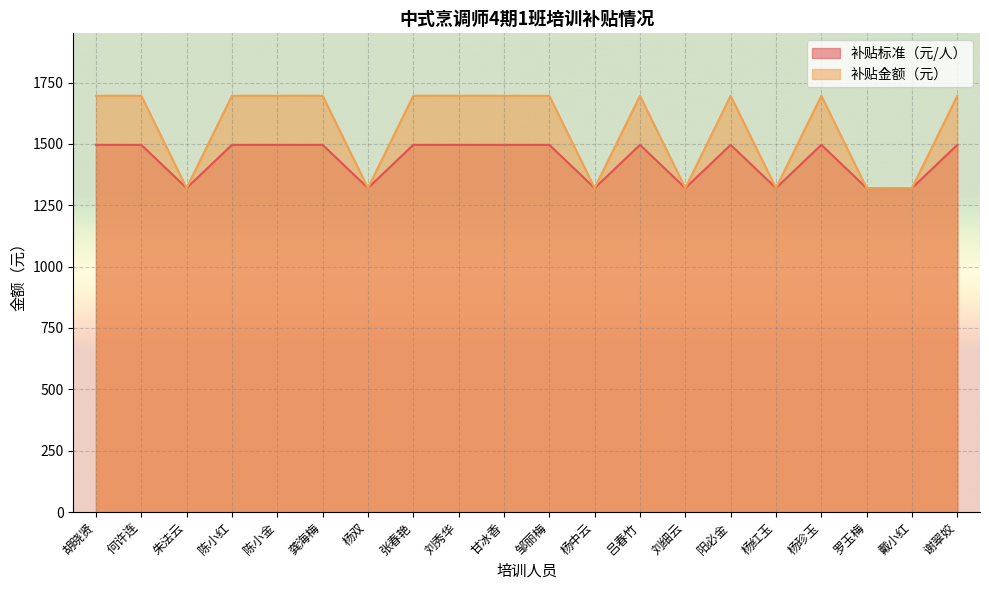

Rank the series by their maximum value, from highest to lowest.

补贴金额（元）, 补贴标准（元/人）